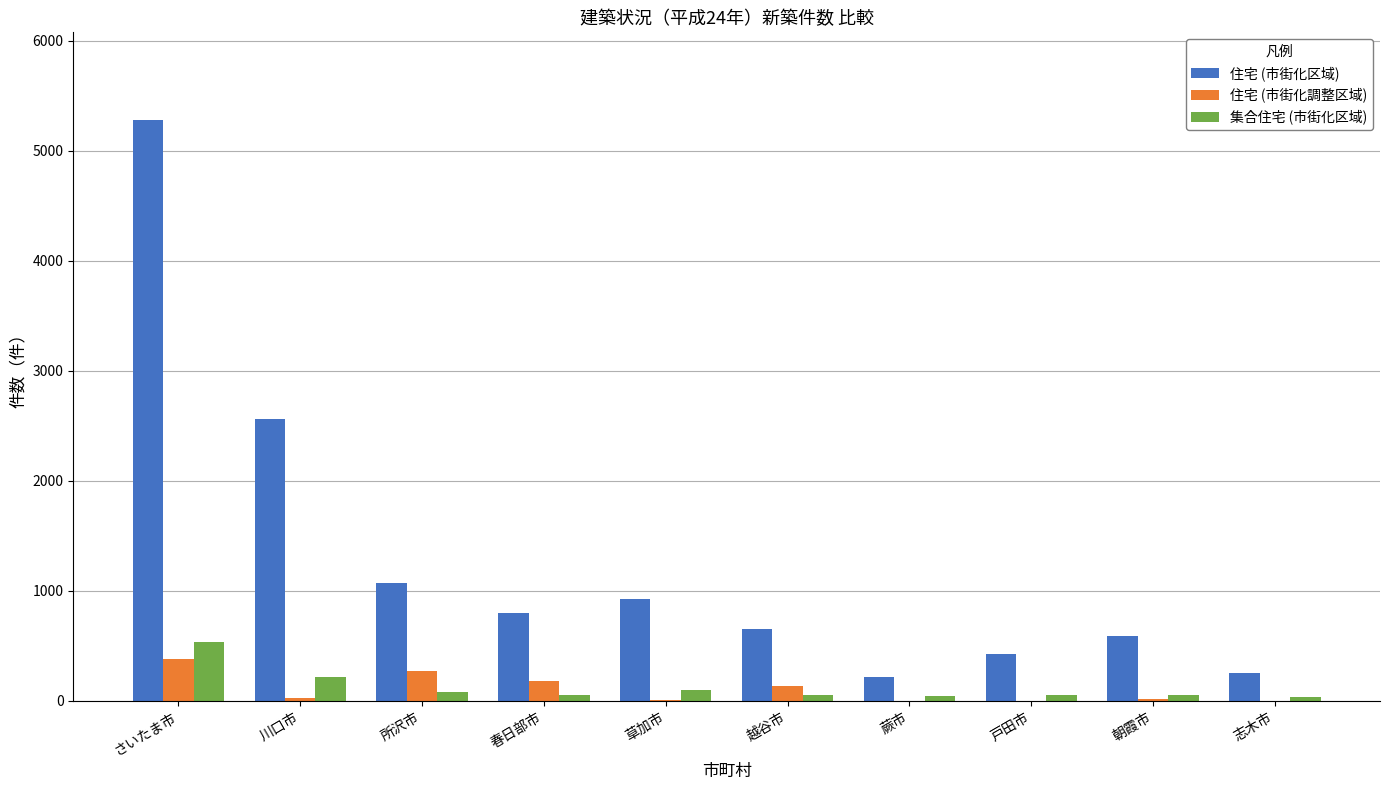

True or false: 集合住宅 (市街化区域) has a value of 56 at 朝霞市.

True